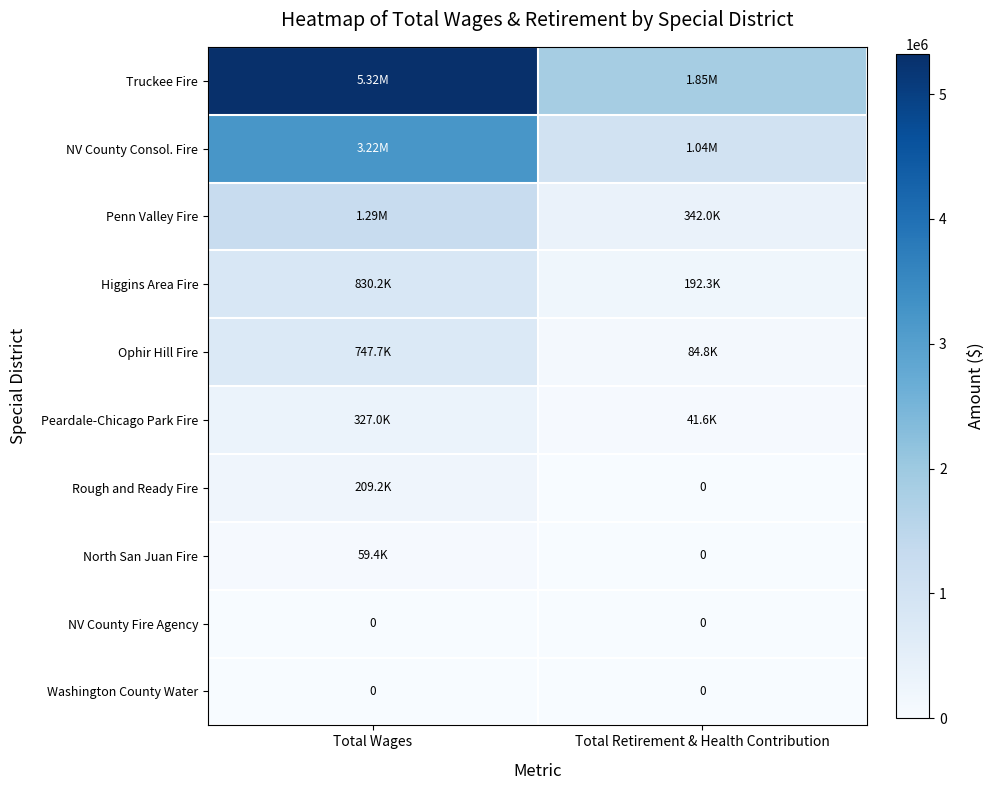

What is the difference between the maximum and minimum values in the Ophir Hill Fire series?

662908